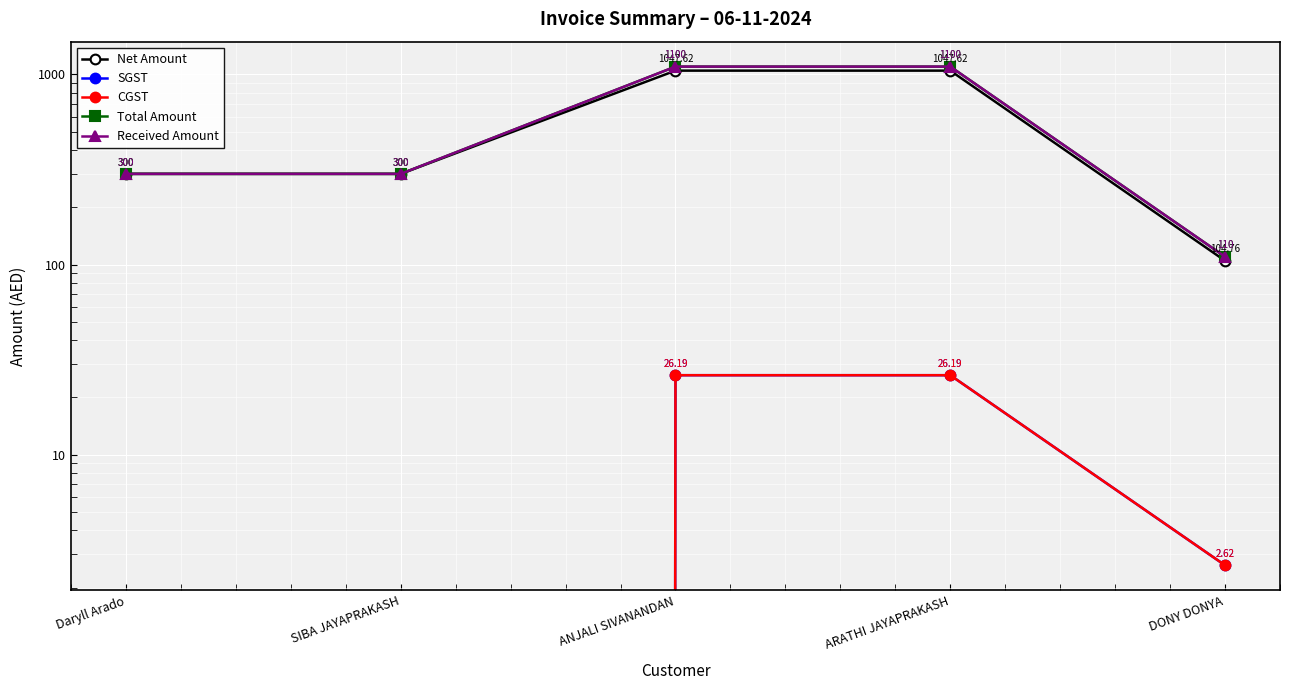

What are all the series names shown in the legend?

Net Amount, SGST, CGST, Total Amount, Received Amount